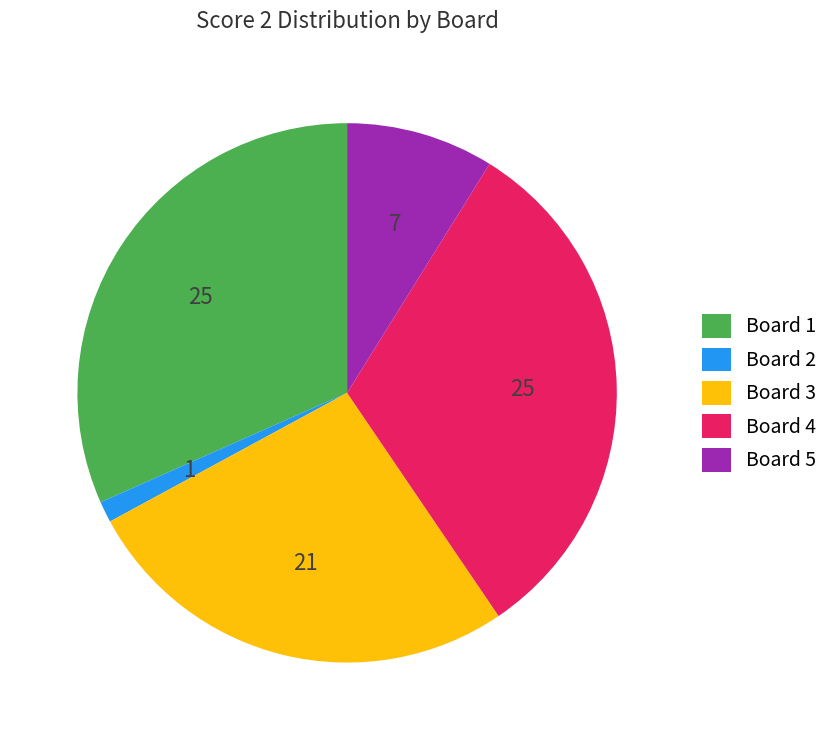

Does Board 1 represent more than half of the total?

No